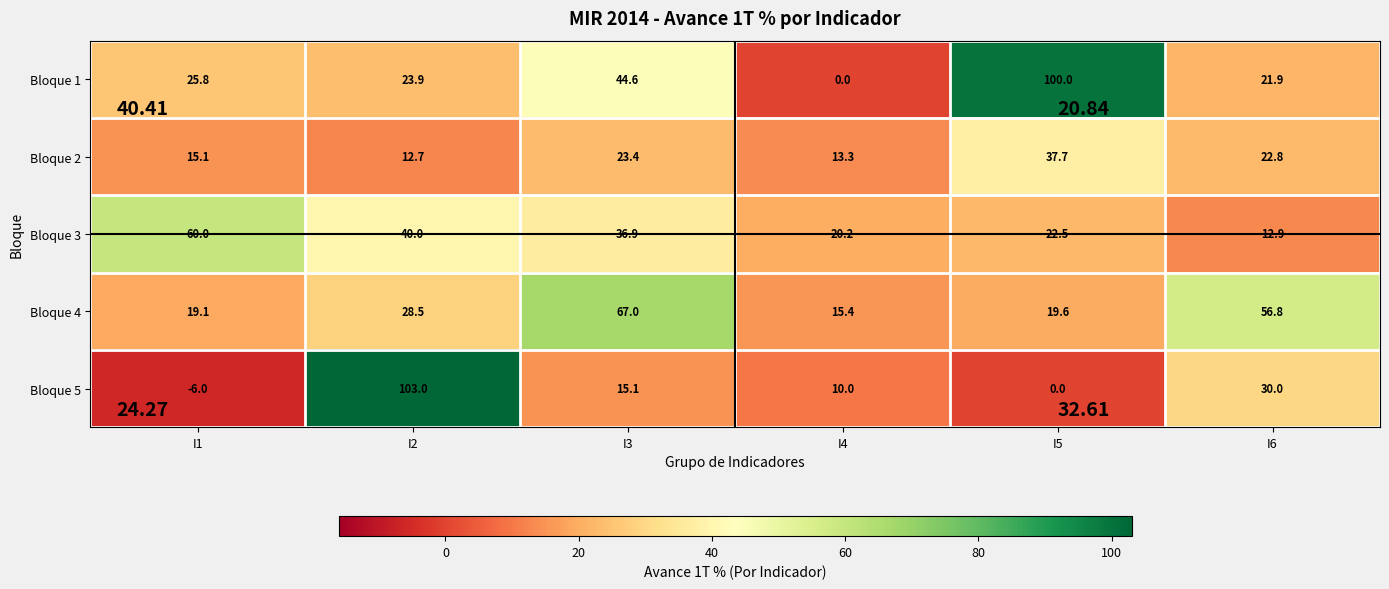

What is the sum of all Bloque 1 values?

216.2